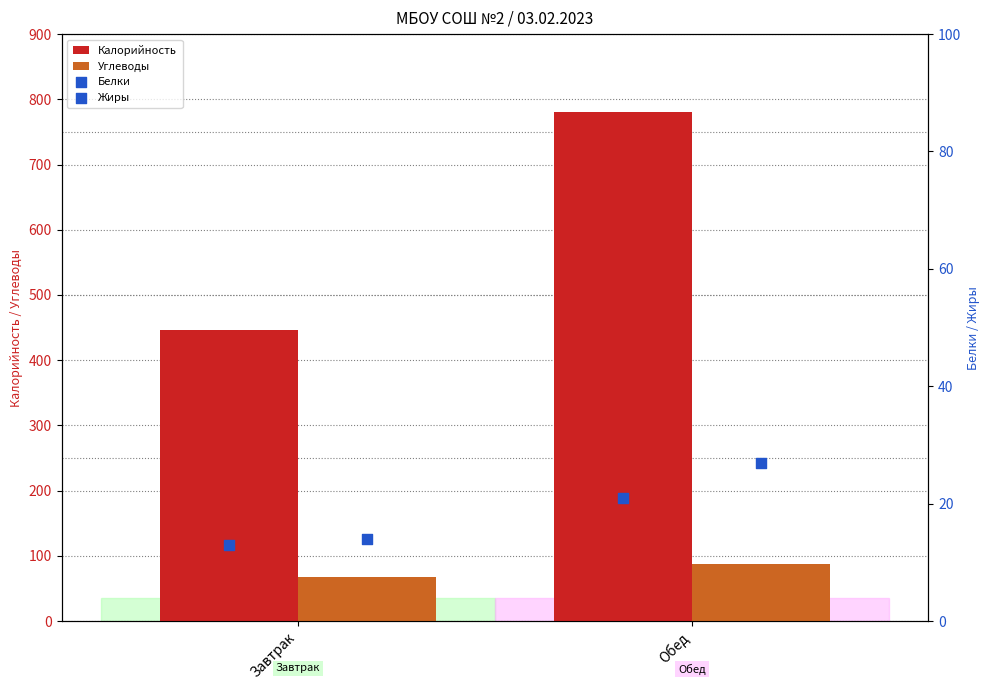

Is the value of Углеводы at Обед greater than the value of Калорийность at Обед?

No